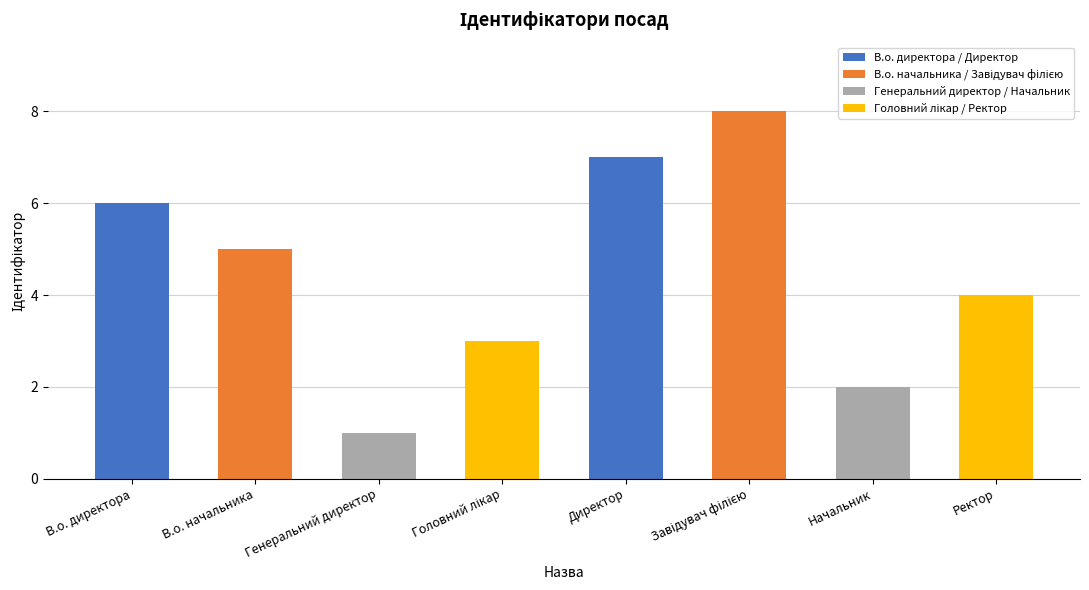

Approximately how many times larger is the value at В.о. начальника compared to Директор?

0.7